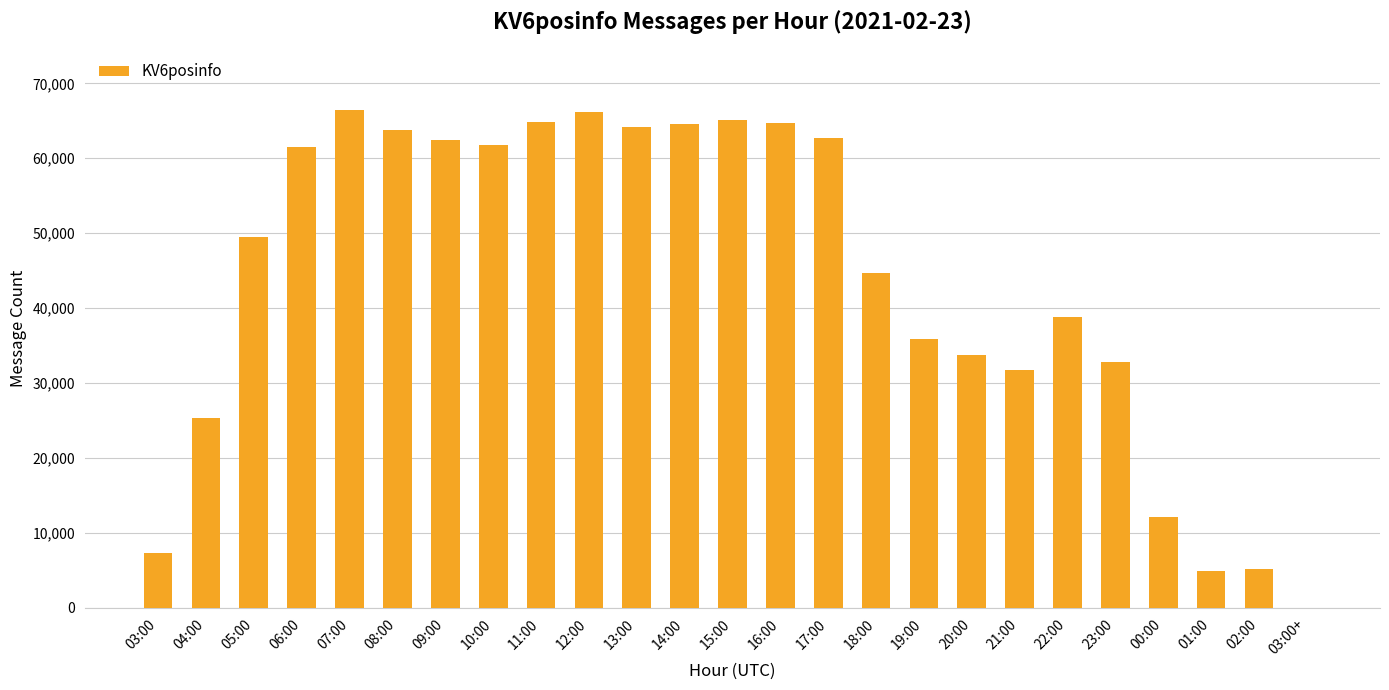

Between 12:00 and 10:00, which is larger?

12:00